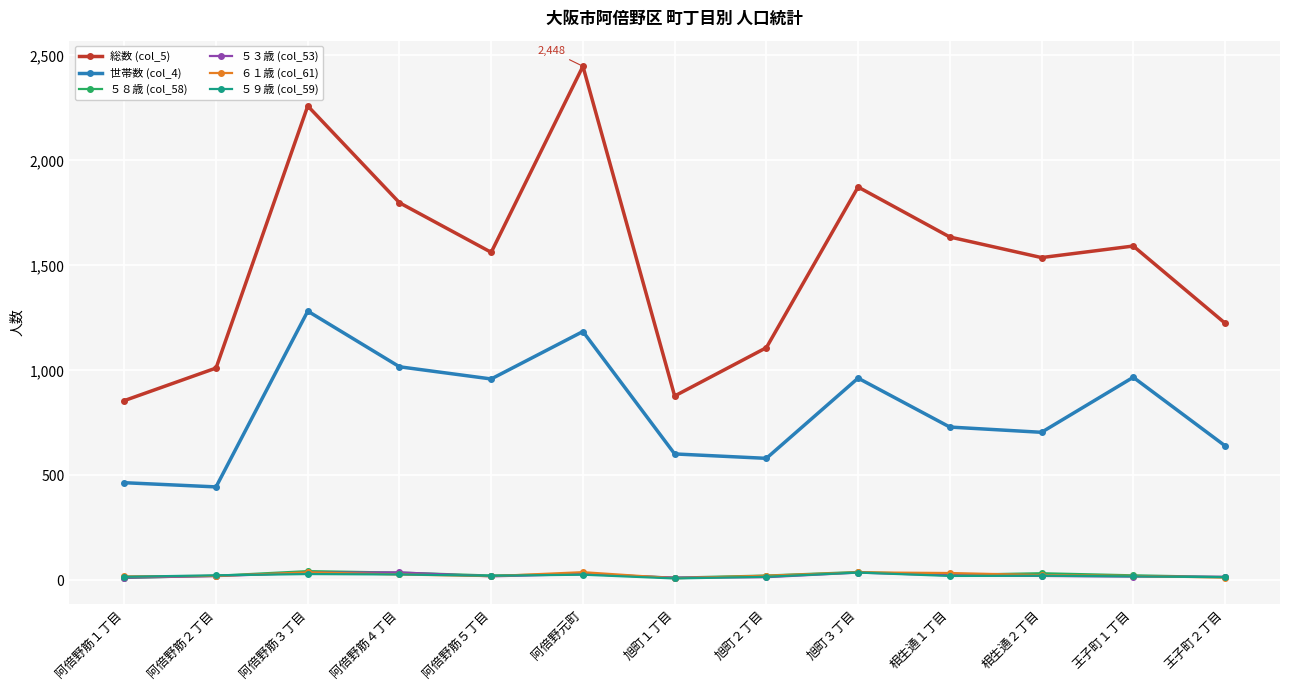

Which series has the widest spread of values?

総数 (col_5)